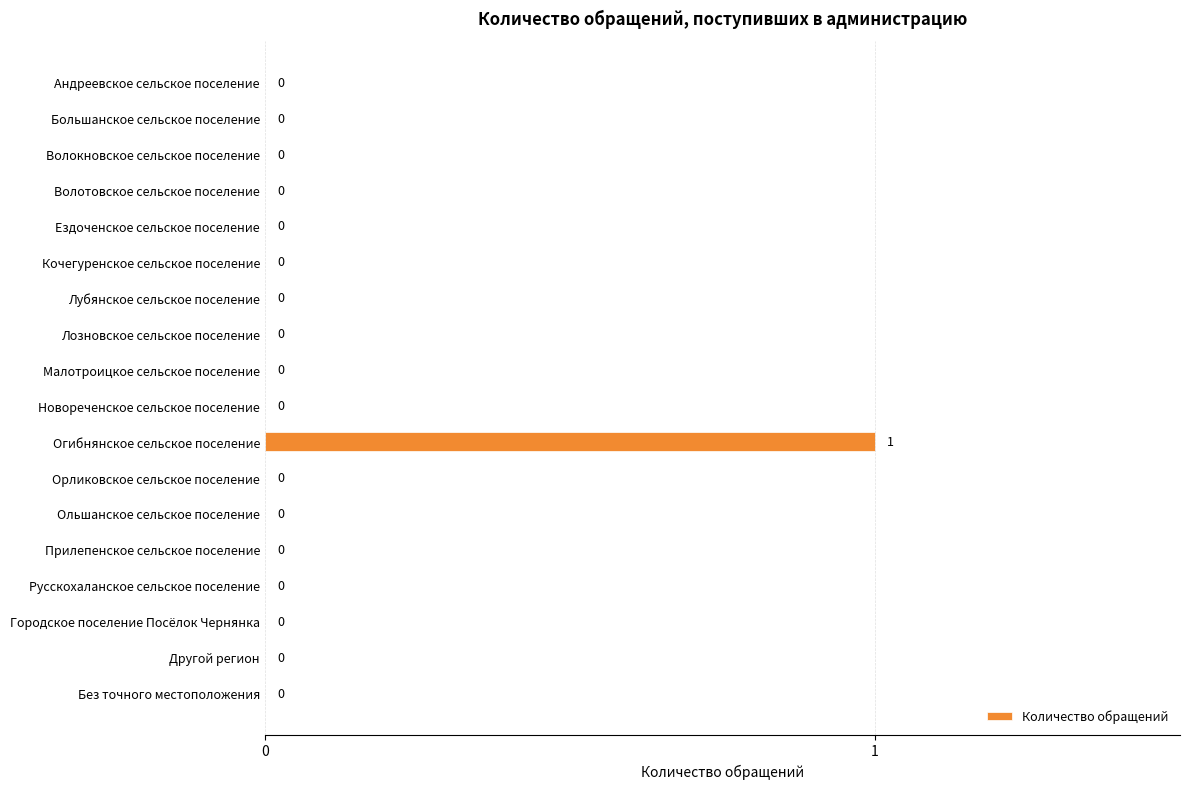

What is the sum of all values?

1